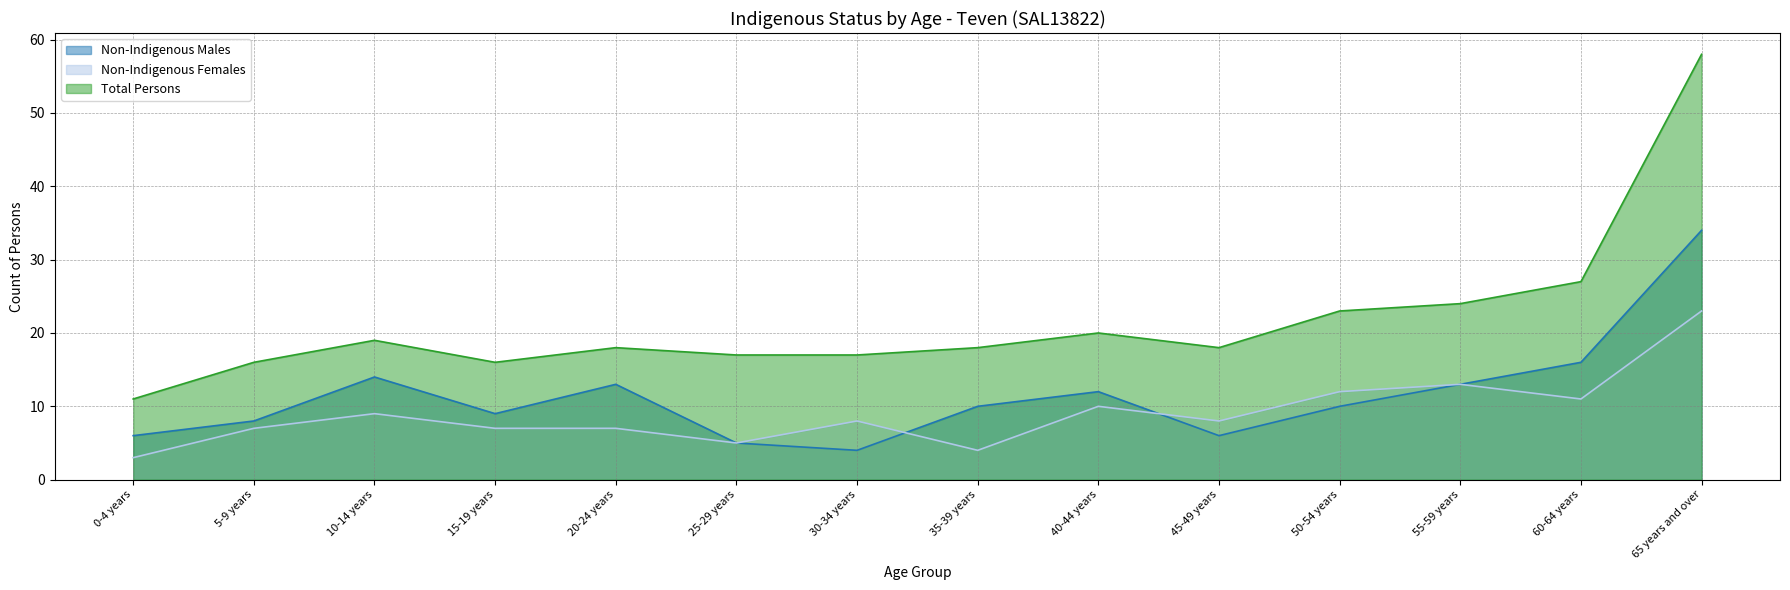

Reading right to left, list all the values displayed in this chart.

Non-Indigenous Males: 34	16	13	10	6	12	10	4	5	13	9	14	8	6
Non-Indigenous Females: 23	11	13	12	8	10	4	8	5	7	7	9	7	3
Total Persons: 58	27	24	23	18	20	18	17	17	18	16	19	16	11